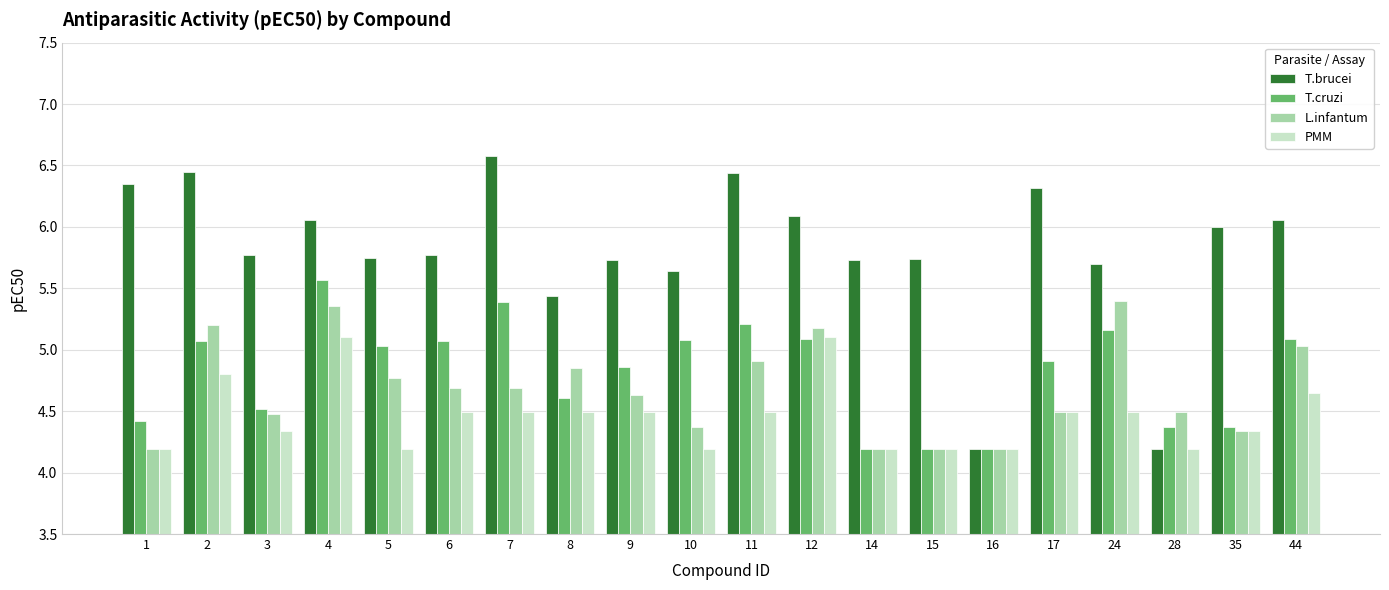

Is the value of L.infantum at 2 greater than the value of PMM at 4?

Yes